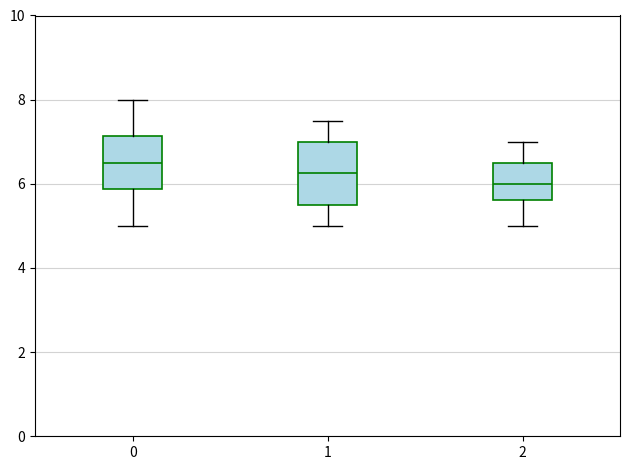

Which box has the lowest median line?

2